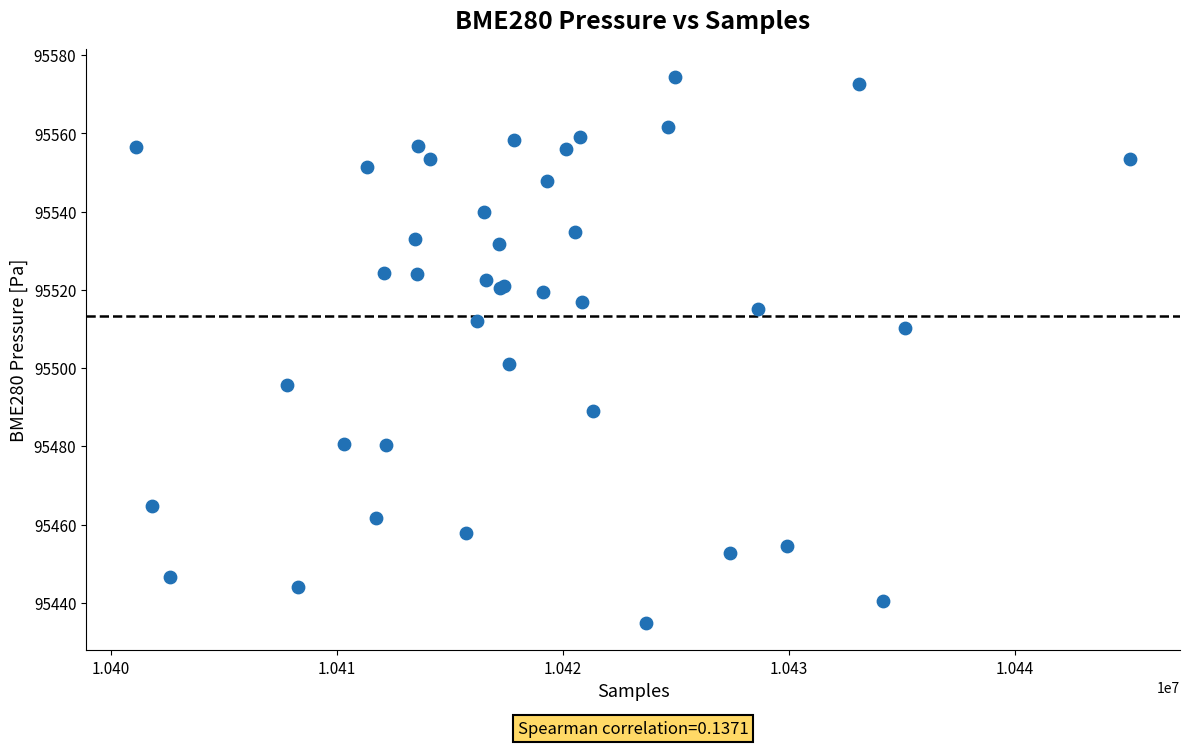

What Y value in the scatter plot is closest to 95504?

95501.0